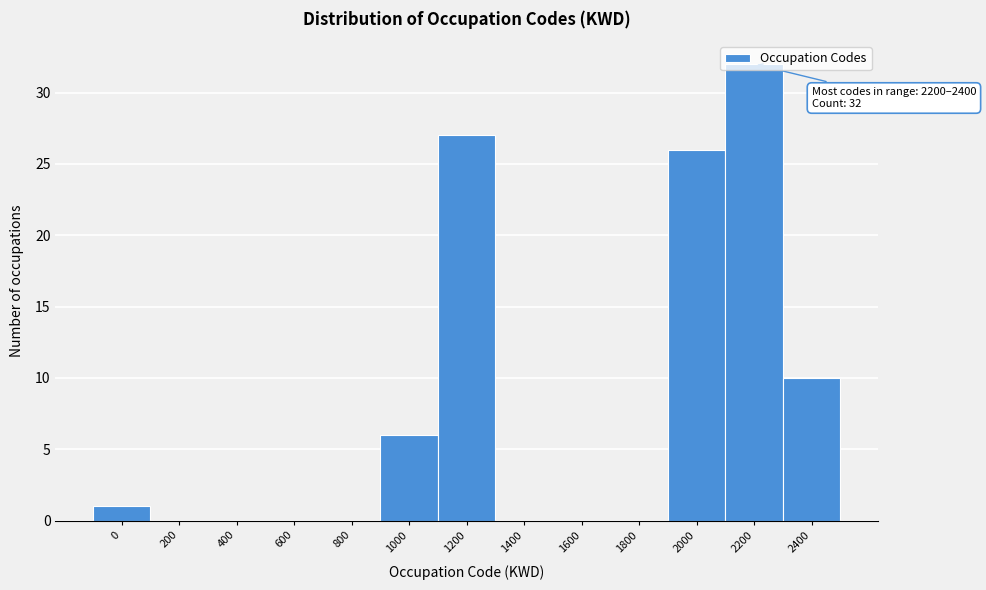

At which label is the value closest to 16?

2400